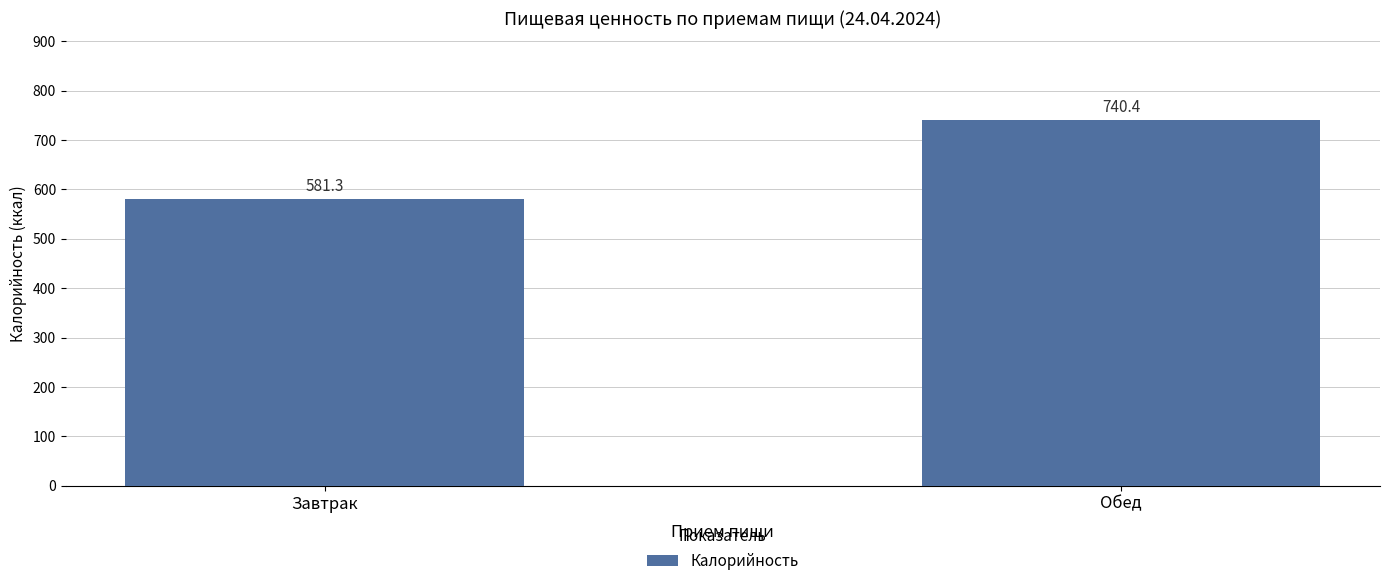

Which label corresponds to the largest value in the chart?

Обед